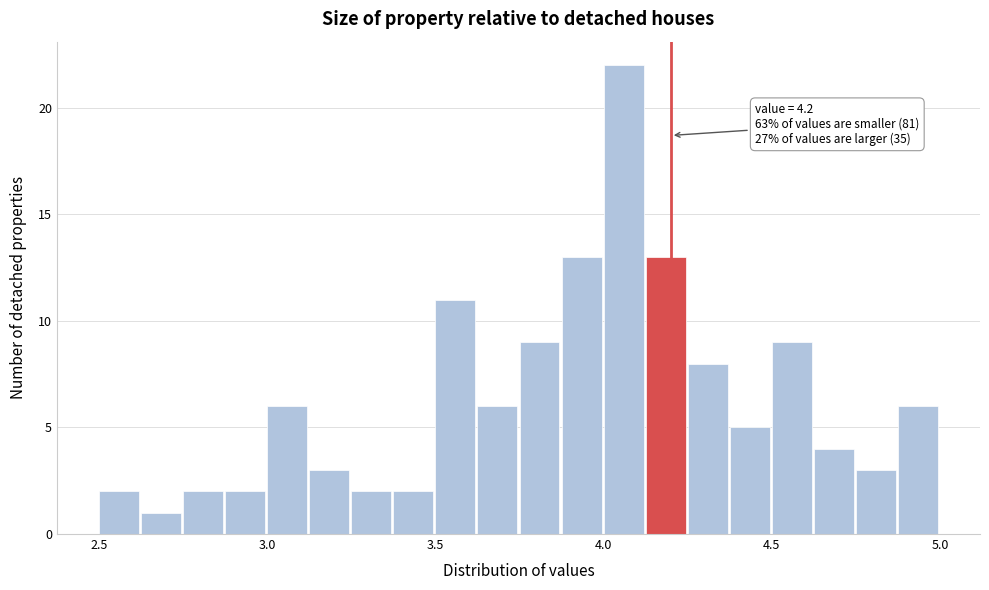

Read against the x-axis, roughly where is the centre of the tallest bar?

4.05